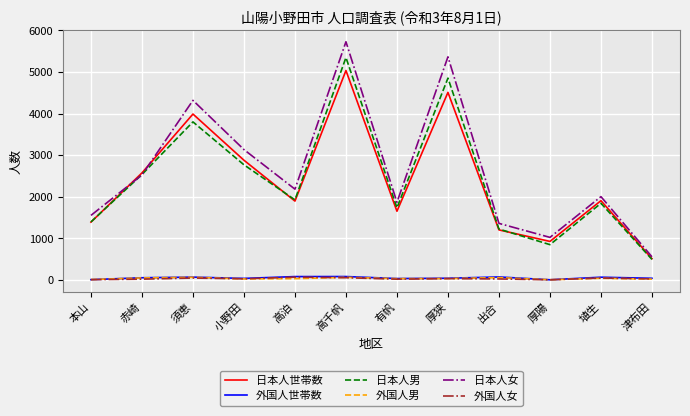

Between 高泊 and 高千帆, which series saw the biggest shift?

日本人女